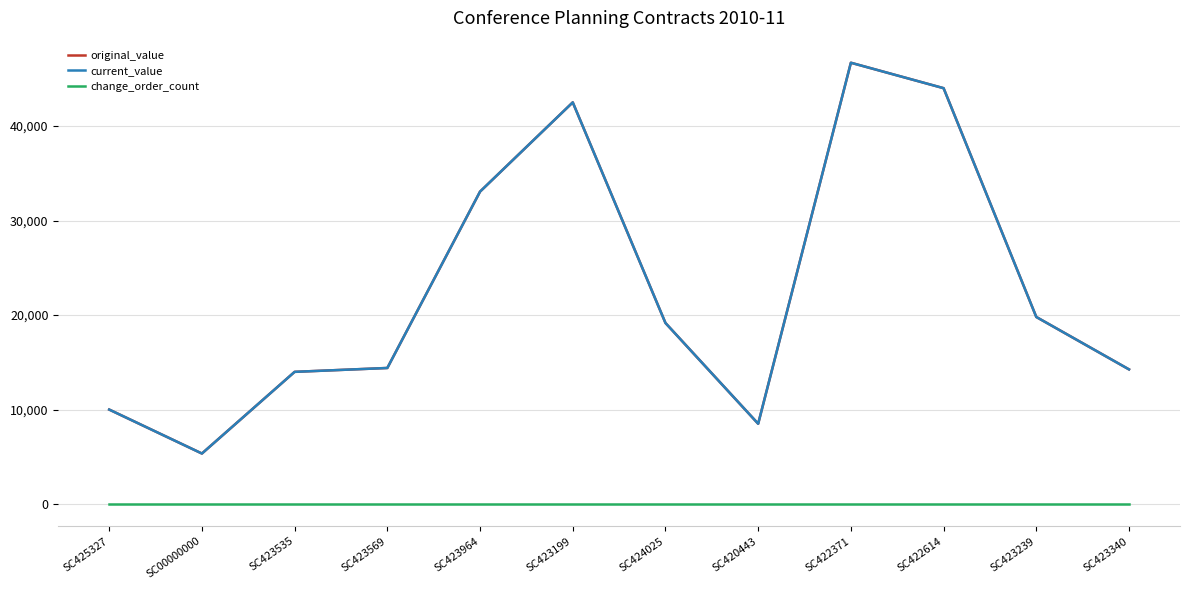

Does the chart display data point markers on the line(s)?

No